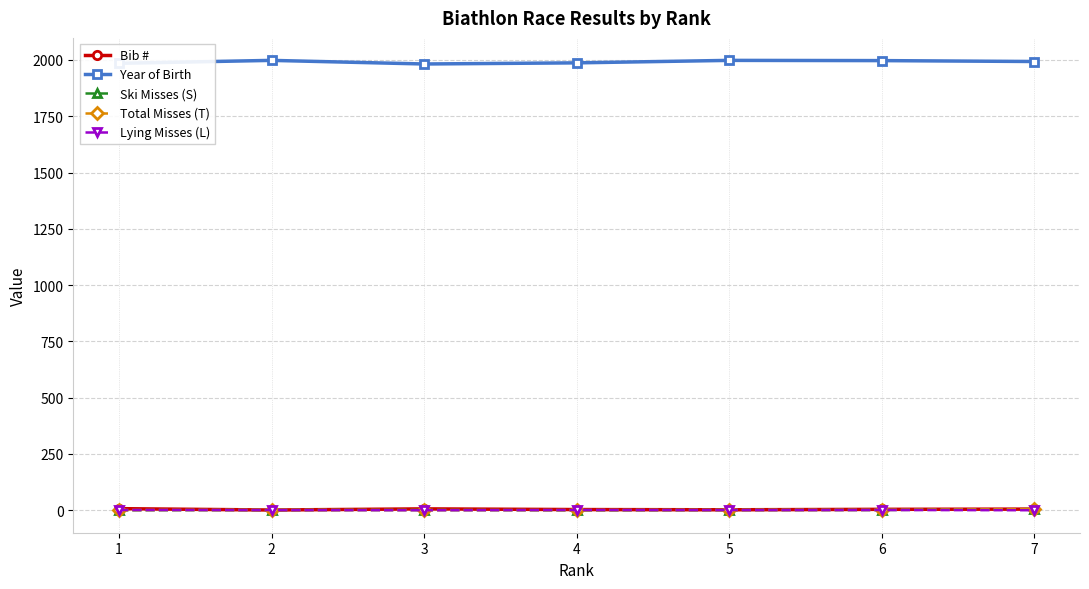

What is the sum of all Year of Birth values?

13940